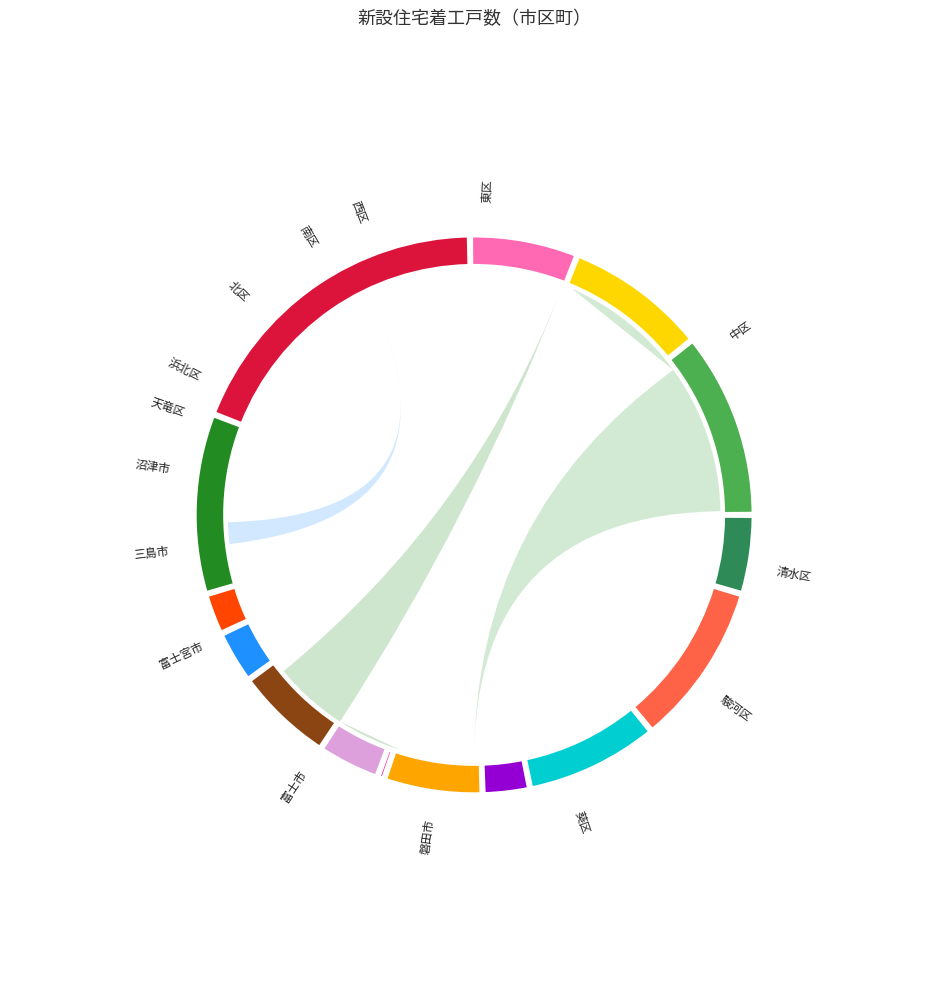

To the nearest percent, what is the average slice percentage?

7%